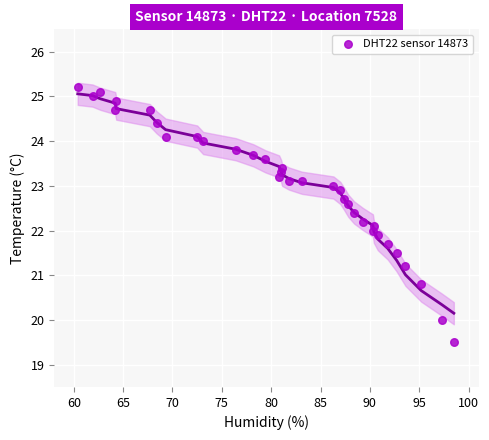

What is the range of Y values (max minus min)?

5.7